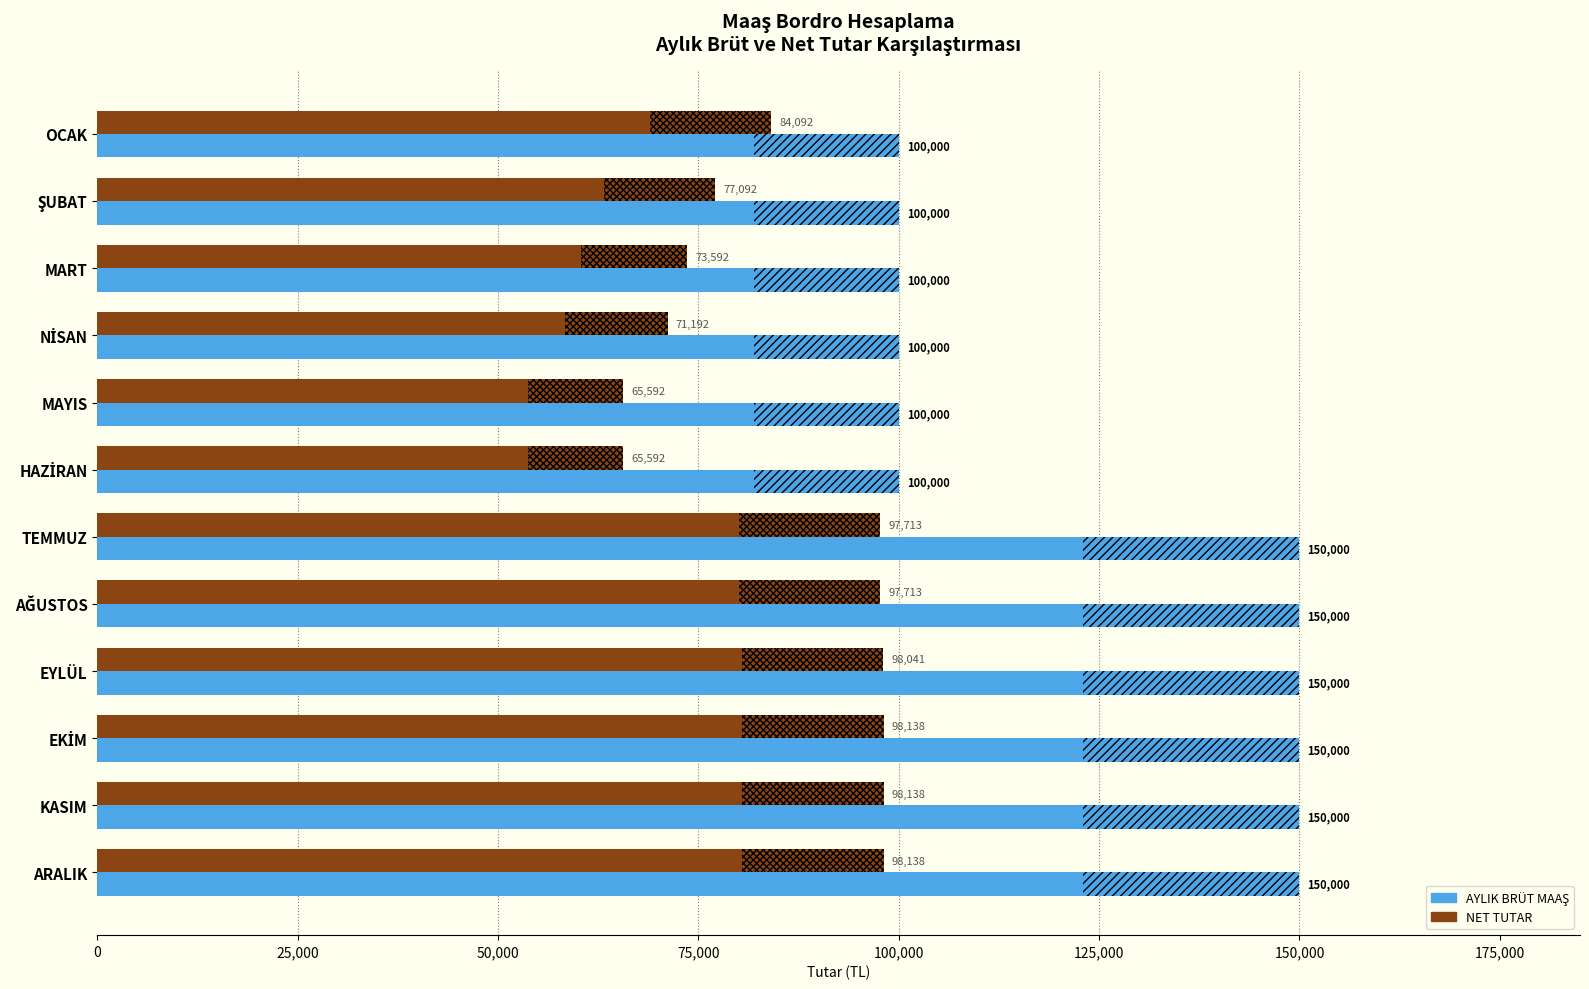

What is the average value of the AYLIK BRÜT MAAŞ series?

125000.0